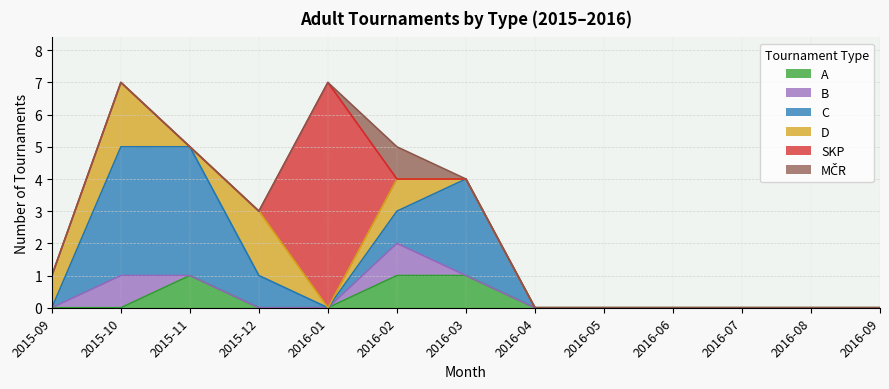

What is the label of the 12th point from the left?

2016-08